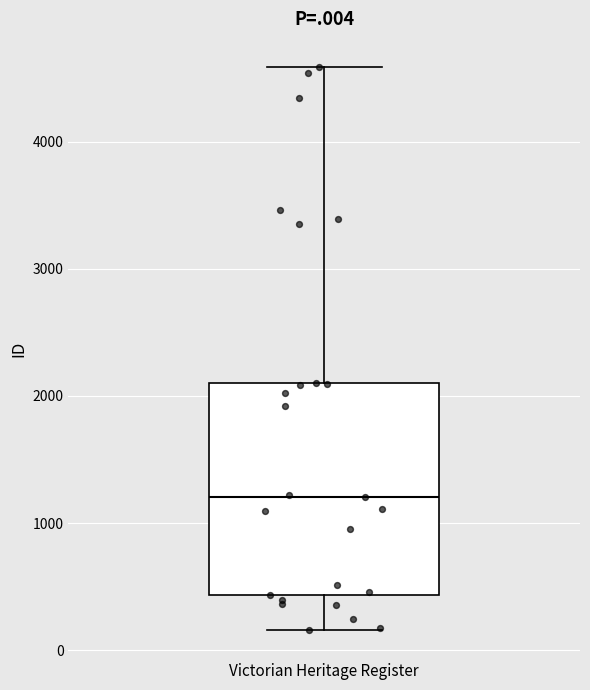

Where does the lower whisker of the box for Victorian Heritage Register end on the y-axis? The values are not printed on the chart, so give them approximately, as read against the axis.

200